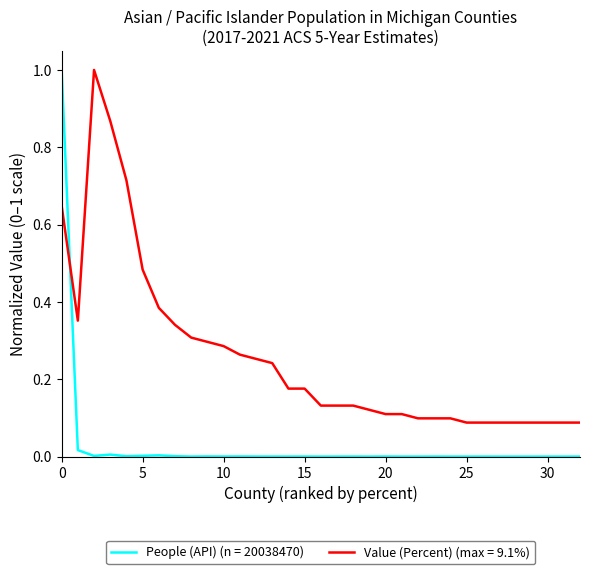

What is the maximum value for People (API) (n = 20038470)?

1.0